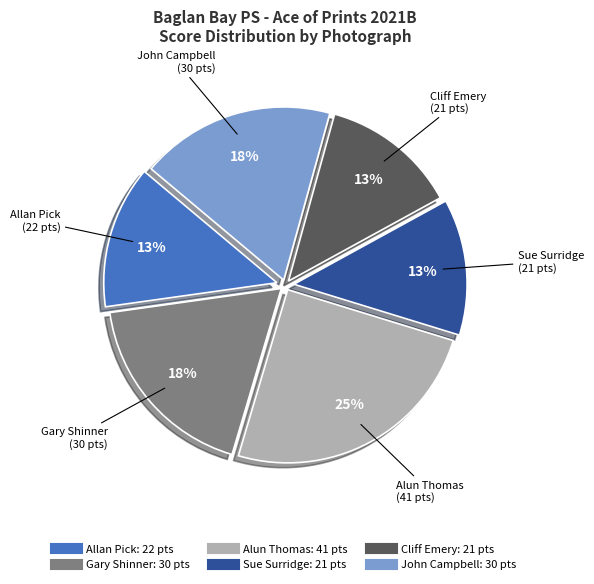

Does any single category account for the majority?

No